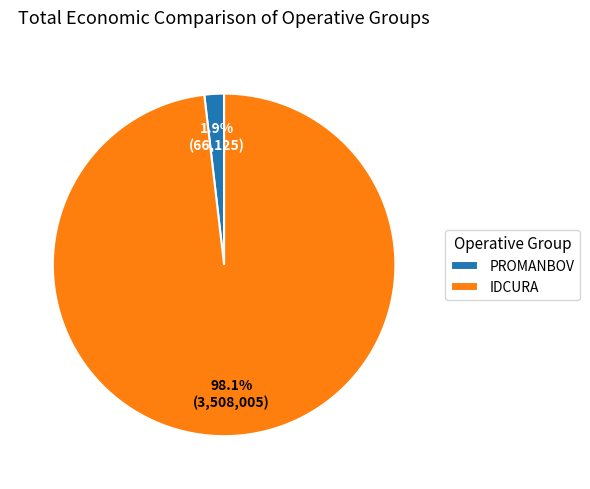

How many segments does this pie chart have?

2